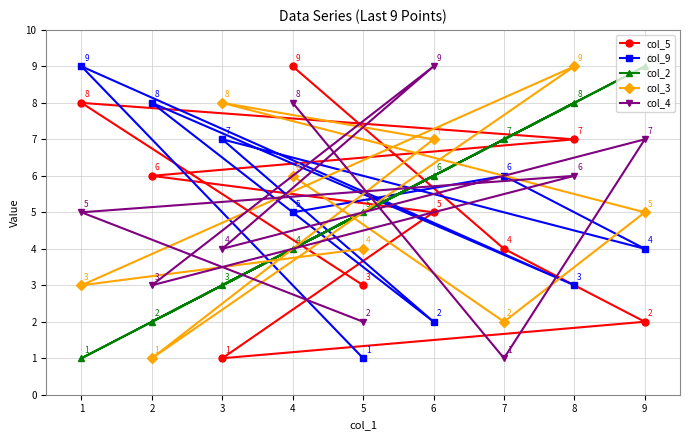

At which category does col_5 reach its first local peak?

1